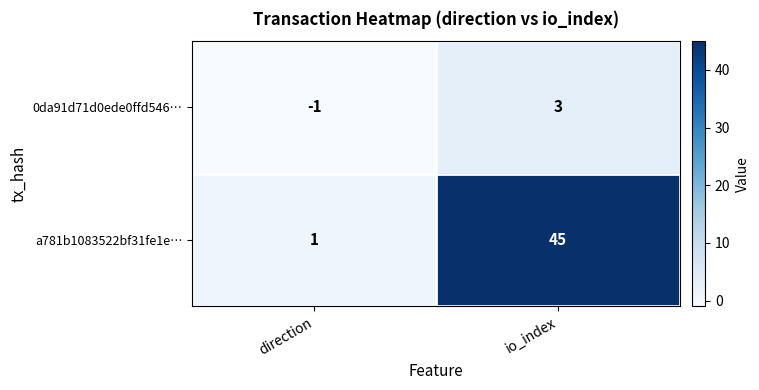

How many positive values does the 0da91d71d0ede0ffd546… series have?

1